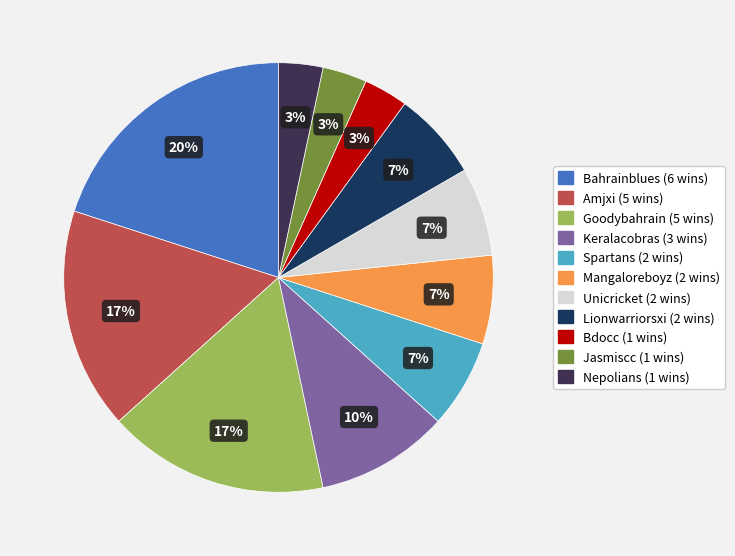

Is it true that Unicricket is 1% of the pie?

False